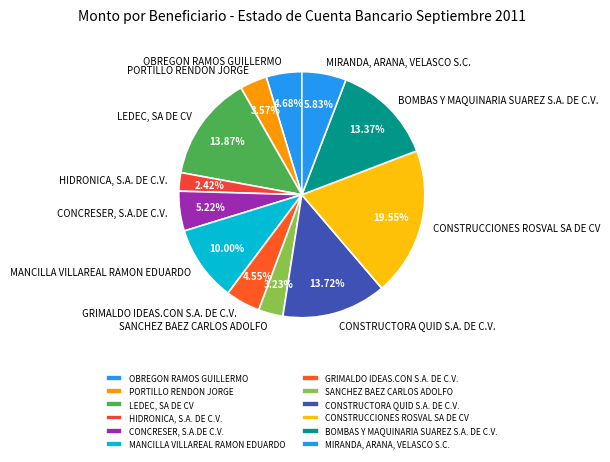

What is the smallest slice in the pie chart?

HIDRONICA, S.A. DE C.V.